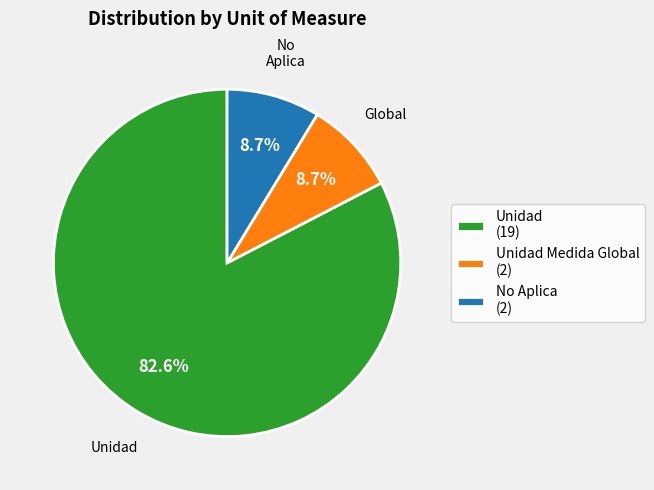

What percentage do Unidad (19) and Unidad Medida Global (2) together represent?

91.3%